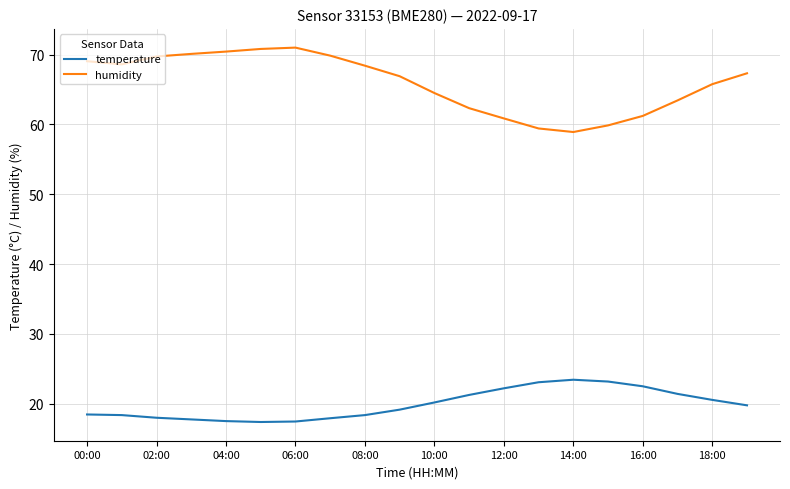

What is the minimum value shown in the chart?

17.4